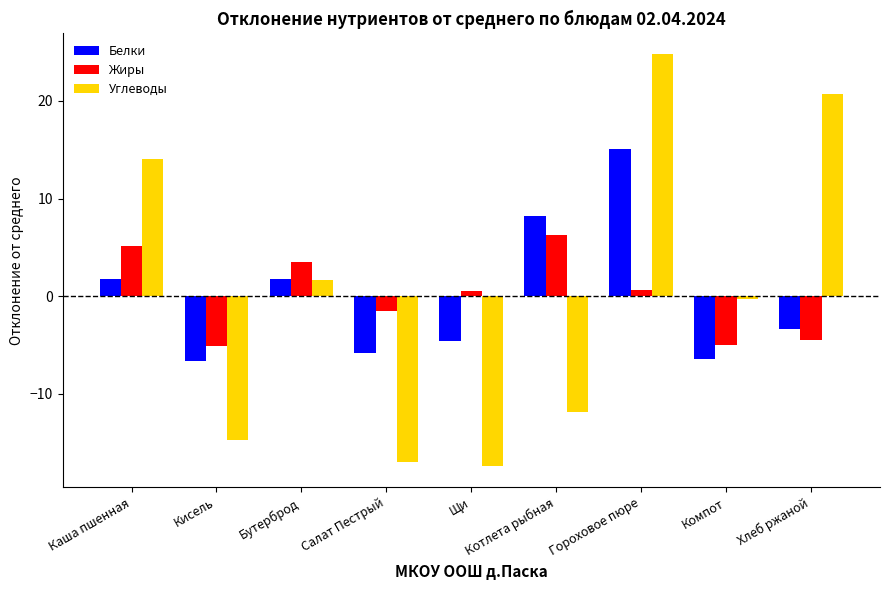

What is the minimum value for Белки?

-6.6